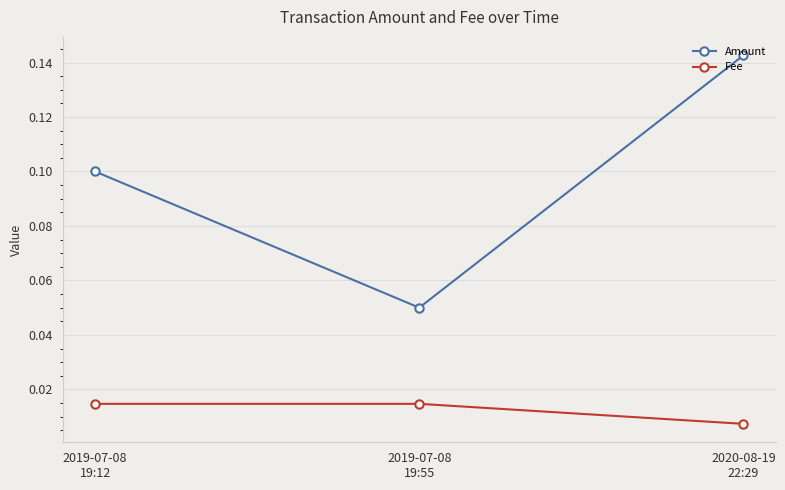

Which series has the widest spread of values?

Amount